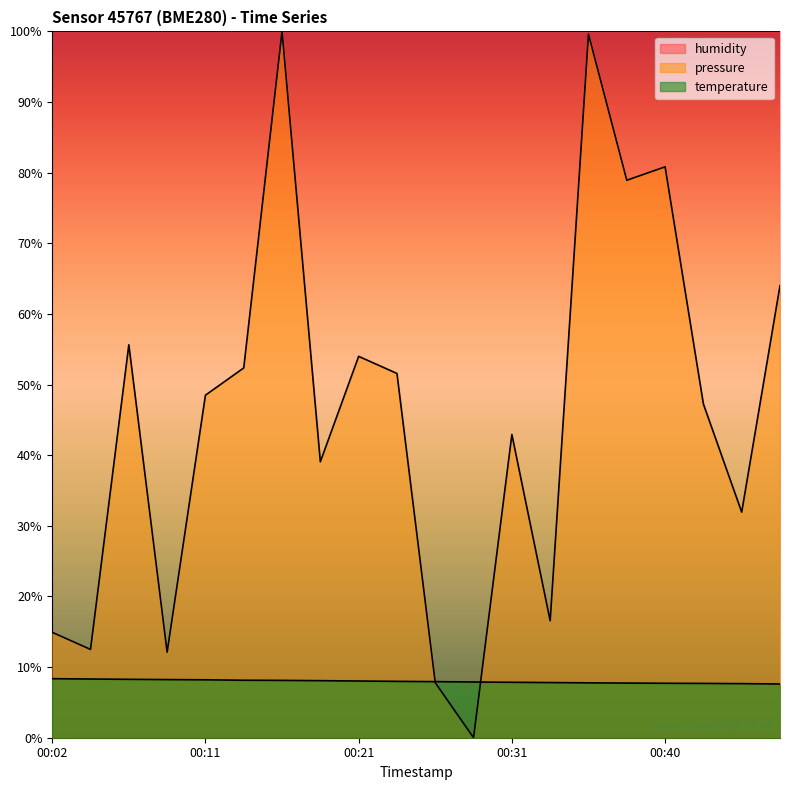

At how many categories does at least one series exceed 53?

20